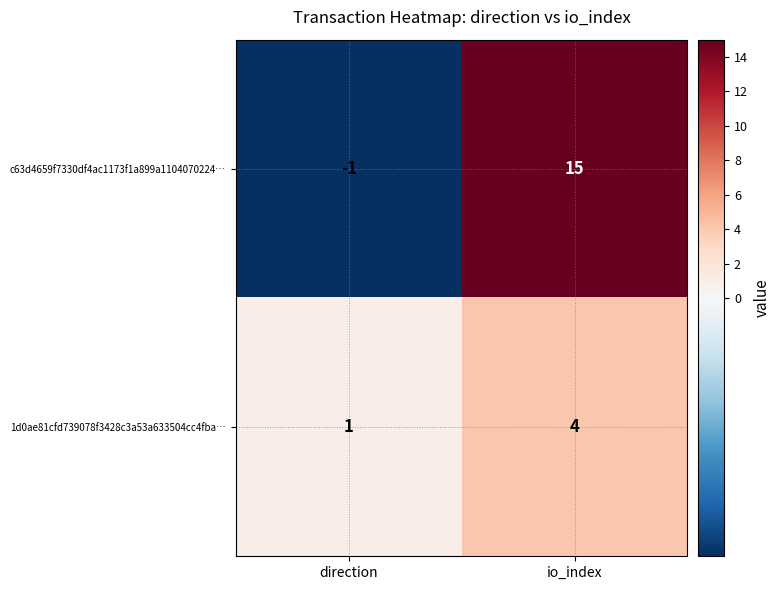

At io_index, list the series in order from smallest to largest.

1d0ae81cfd739078f3428c3a53a633504cc4fba…, c63d4659f7330df4ac1173f1a899a1104070224…